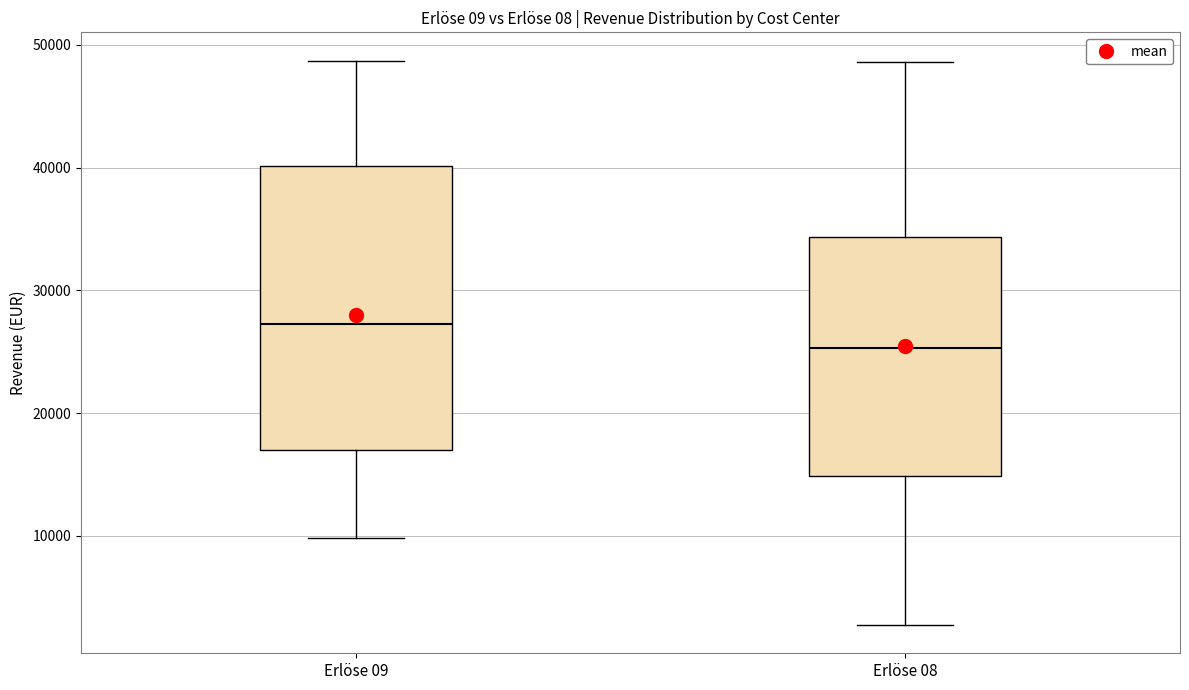

Reading left to right, transcribe this box plot: for each box, give where its median line is, the range the box spans, and where its two whiskers end, as read against the y-axis. The values are not printed on the chart, so give them approximately, as read against the axis.

Erlöse 09: median 27000, box 17000 to 40000, whiskers 10000 to 49000
Erlöse 08: median 25000, box 15000 to 34000, whiskers 3000 to 49000